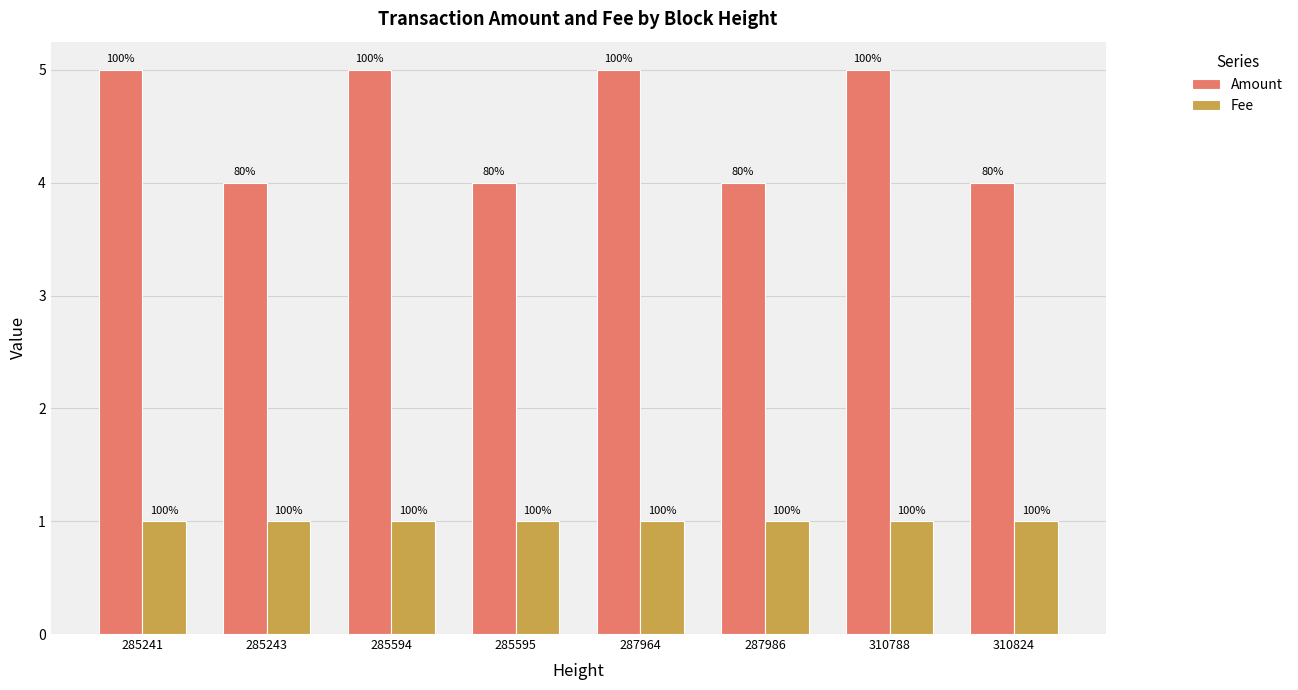

Between 285241 and 285594, which is larger?

285241